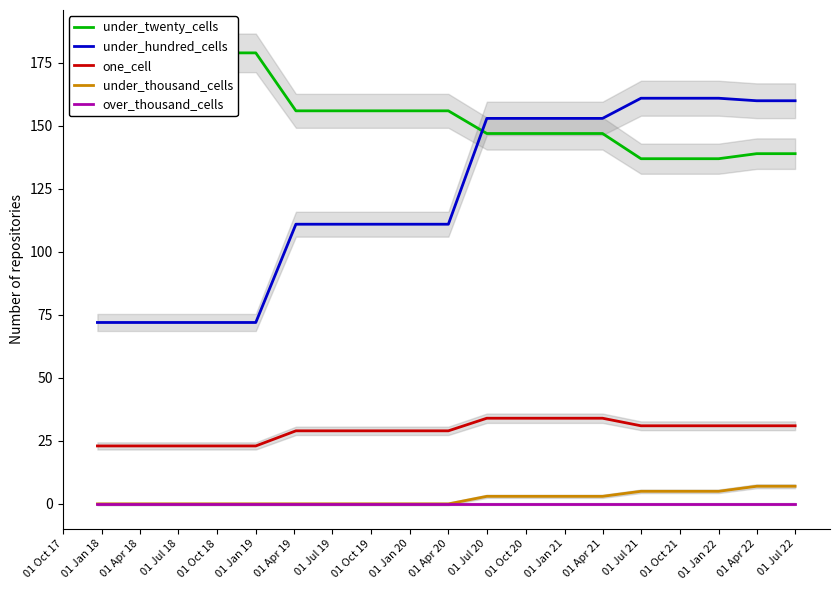

True or false: one_cell and under_thousand_cells intersect in this chart.

False